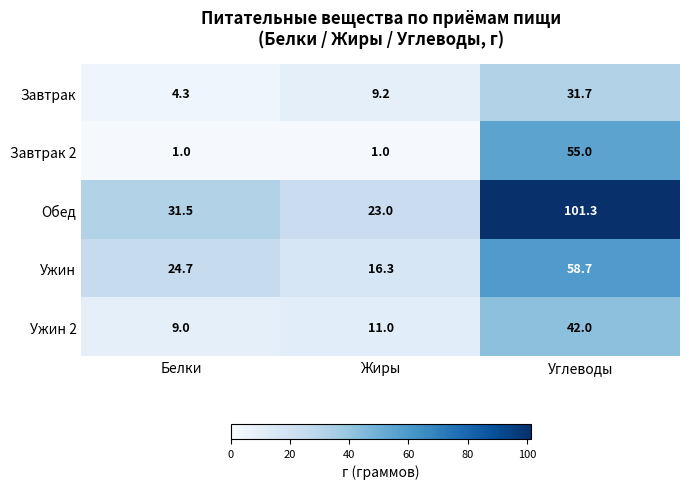

What is the difference between the highest and lowest values at Углеводы?

69.6